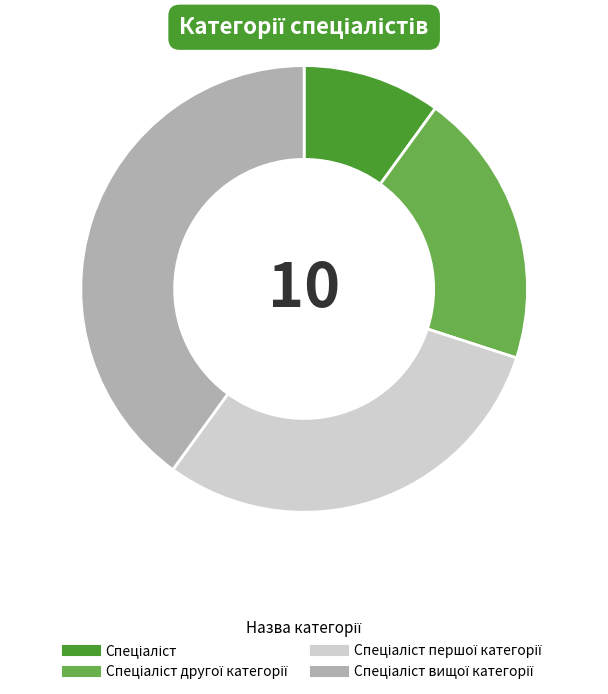

Is there any slice that represents more than half of the pie?

No